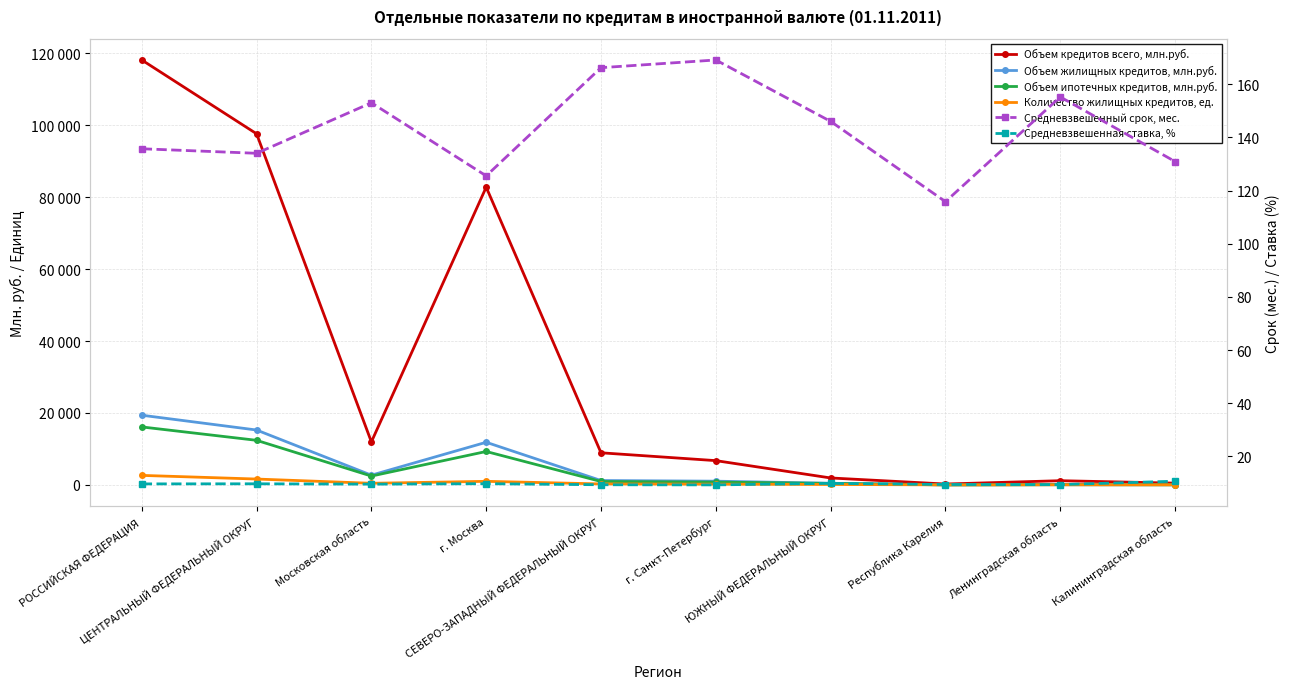

Is it true that Средневзвешенная ставка, % equals 4.2 at Московская область?

False